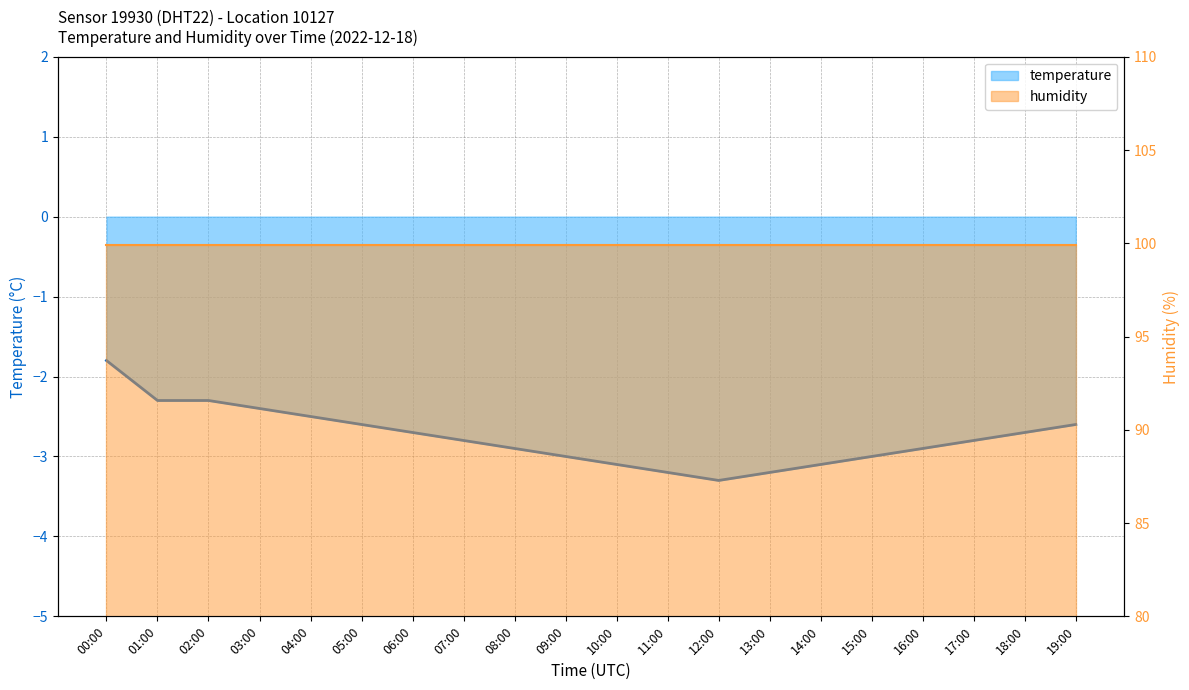

What is the label of the 9th point from the left?

08:00